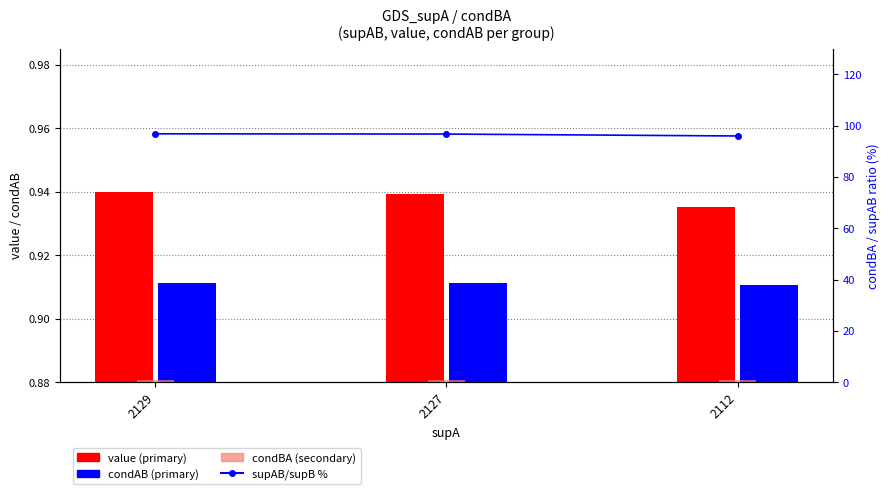

Read the supAB/supB (%) value at 2129.

96.9